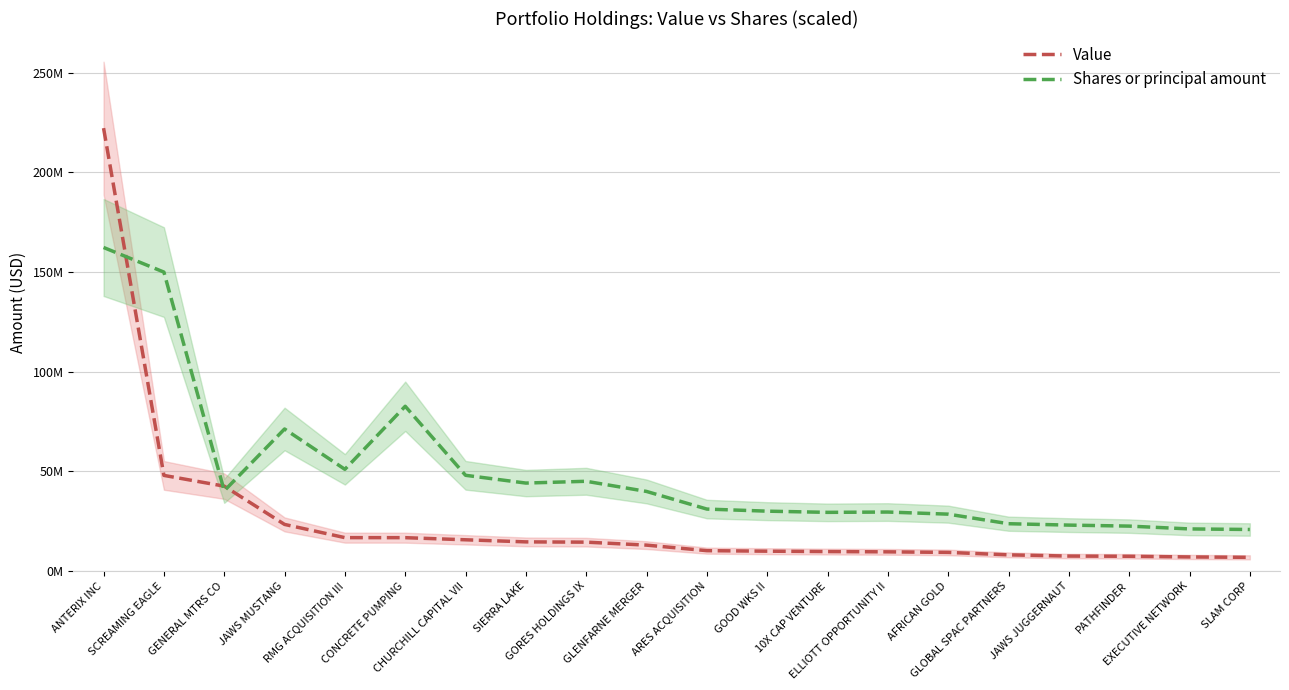

What is the label of the 13th point from the right?

SIERRA LAKE